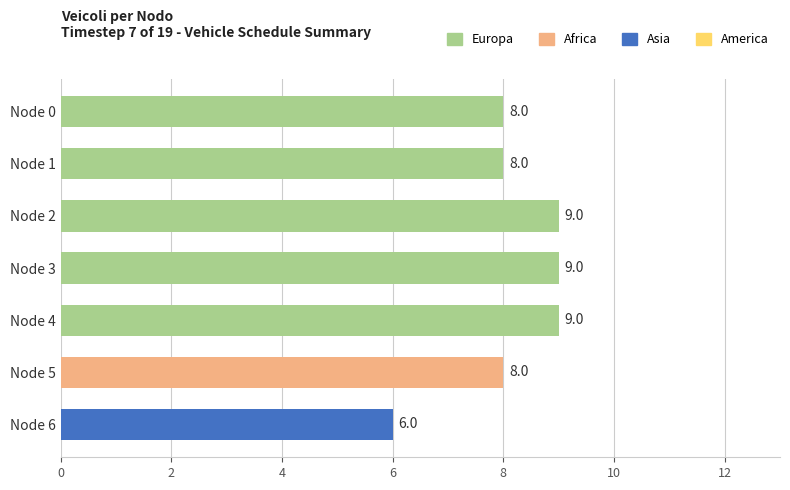

How many values are between 8 and 9?

6